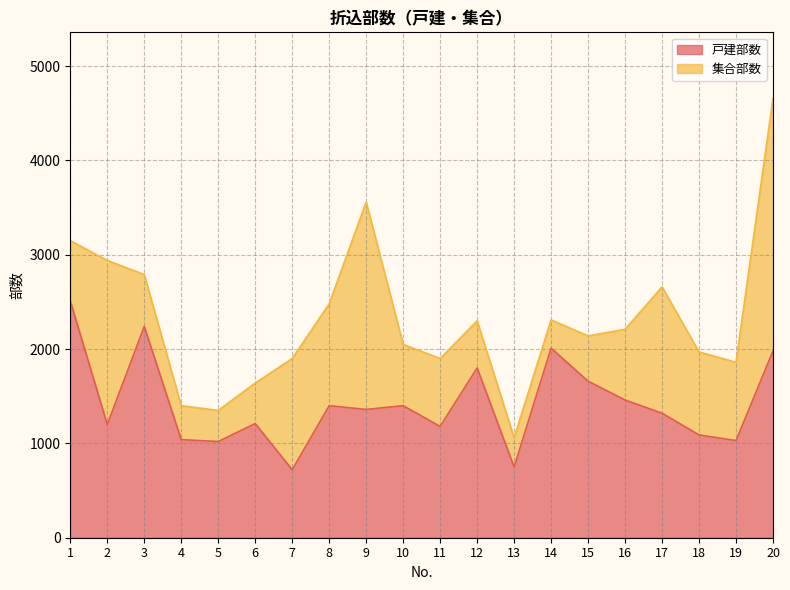

What is the ratio of the value at 3 to the value at 1?

0.9